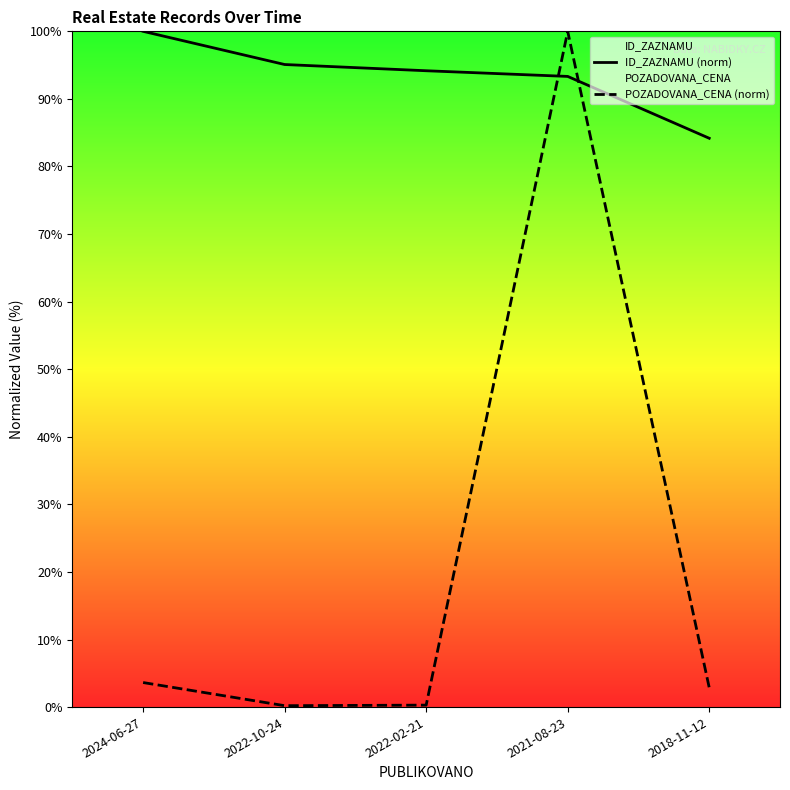

True or false: POZADOVANA_CENA (norm) and ID_ZAZNAMU (norm) cross at least once.

True